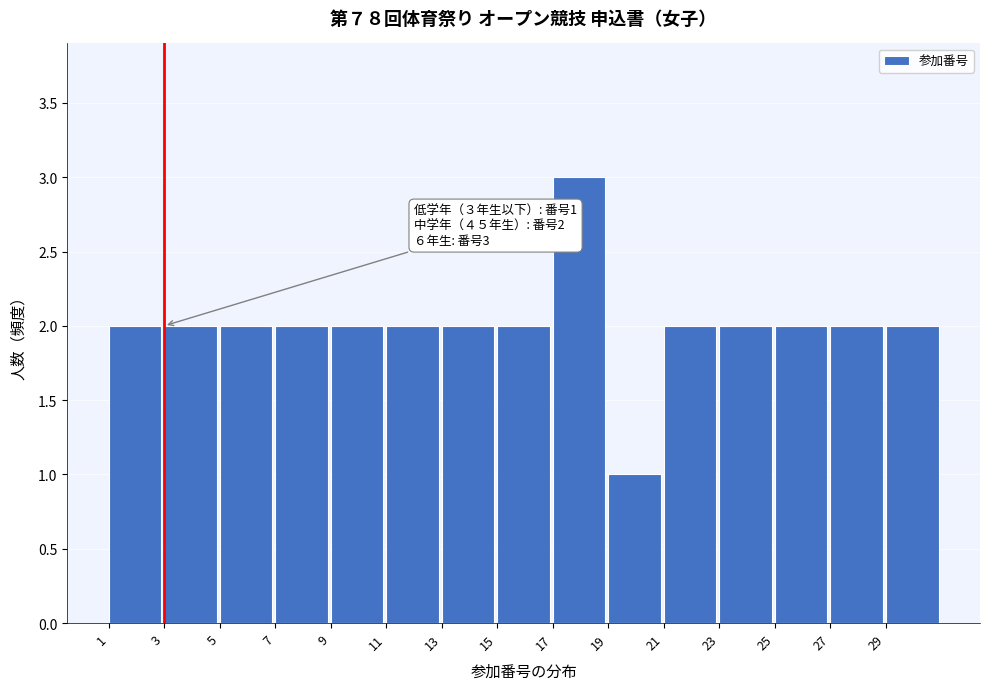

Over which range of the x-axis is the bar tallest?

17 to 19